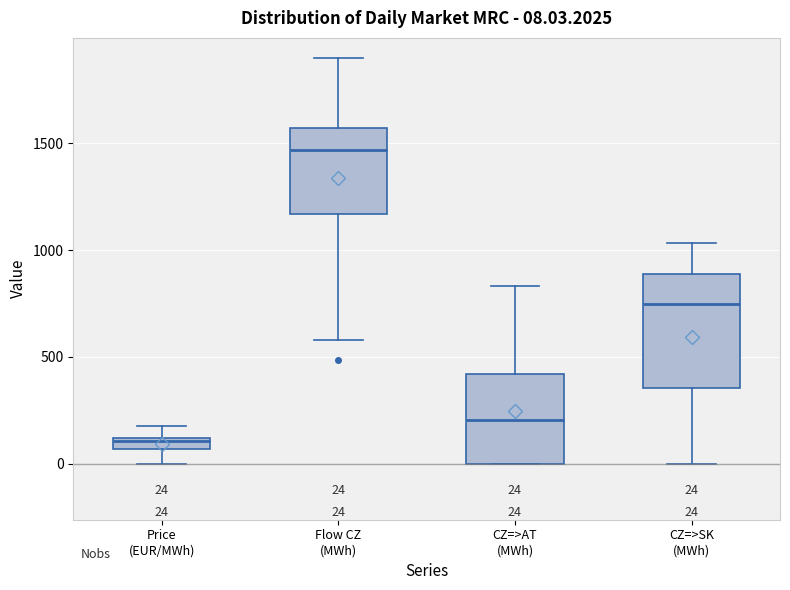

Which box has the lowest median line?

Price (EUR/MWh)